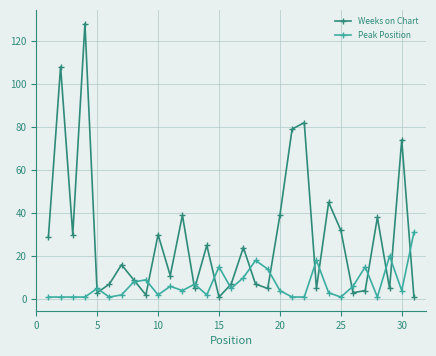

Reading right to left, transcribe all the data shown in this chart.

Weeks on Chart: 1	74	5	38	4	3	32	45	5	82	79	39	5	7	24	7	1	25	5	39	11	30	2	9	16	7	3	128	30	108	29
Peak Position: 31	4	20	1	15	6	1	3	18	1	1	4	14	18	10	5	15	2	7	4	6	2	9	8	2	1	5	1	1	1	1